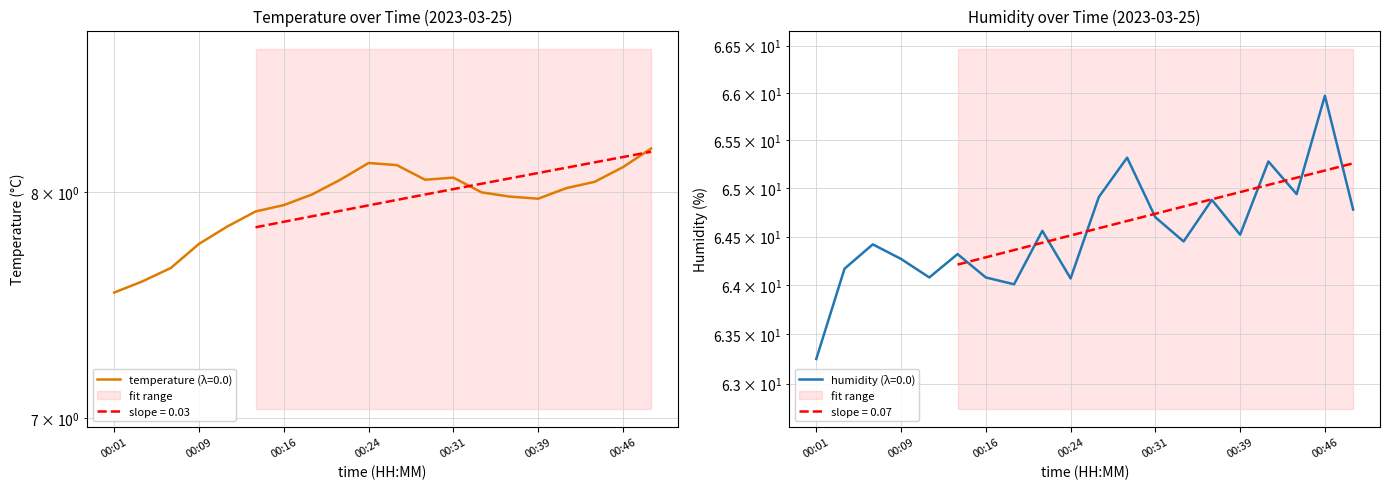

What is the value of the temperature point at the 1st from the left?

7.5